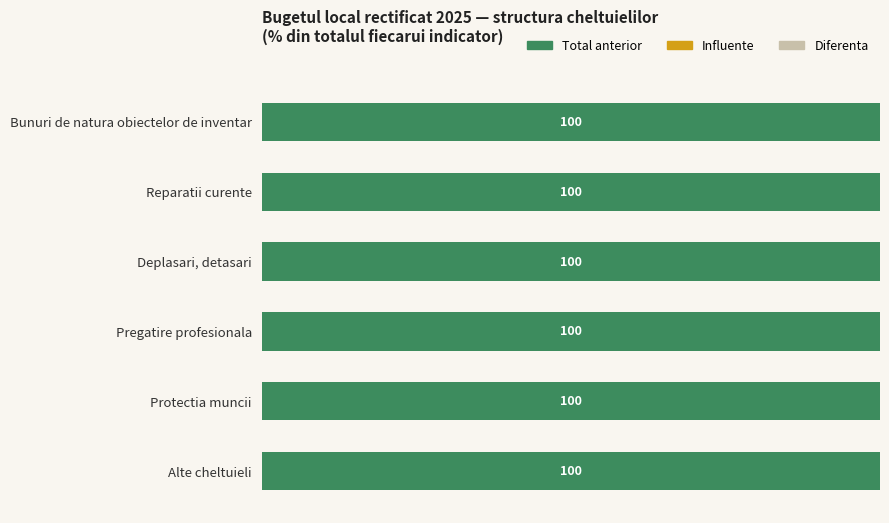

What is the difference between the maximum and minimum values in the Influente series?

3.0